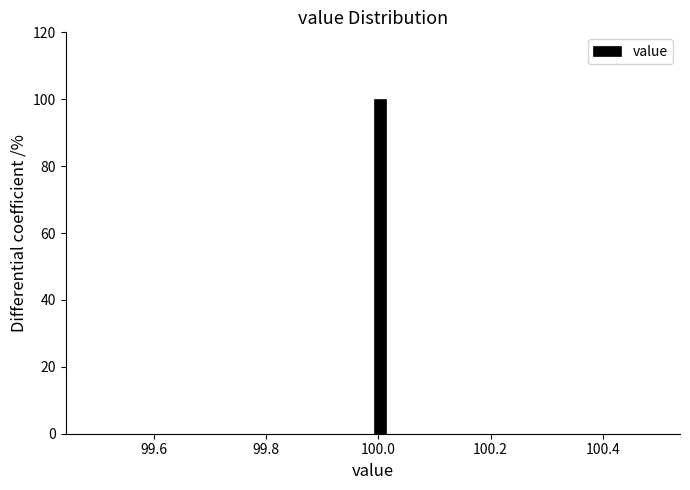

Around what value on the x-axis is the tallest bar? Give the approximate position of its centre, as read against the axis.

100.00